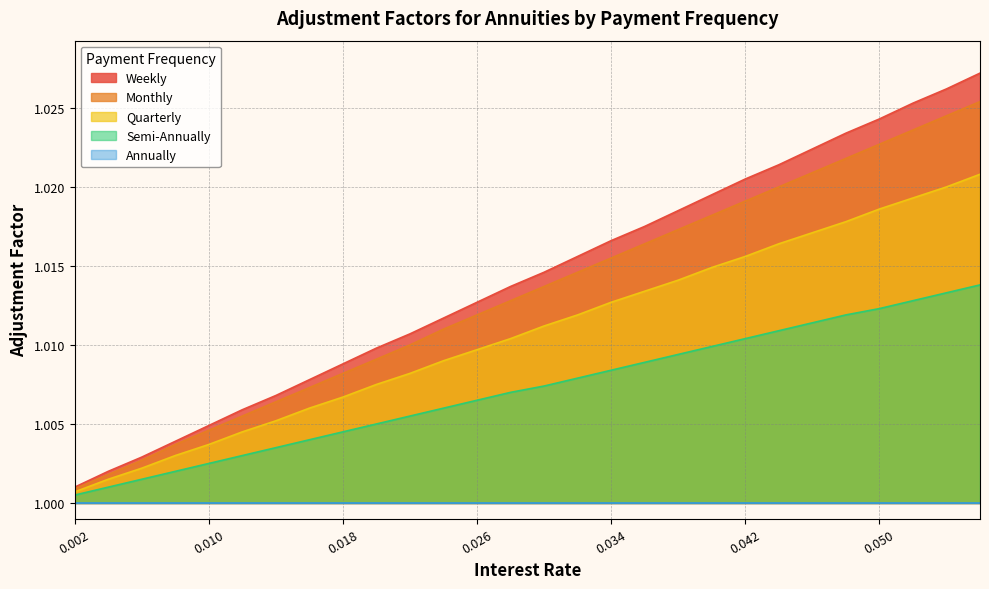

Rank the series by their maximum value, from highest to lowest.

Weekly, Monthly, Quarterly, Semi-Annually, Annually